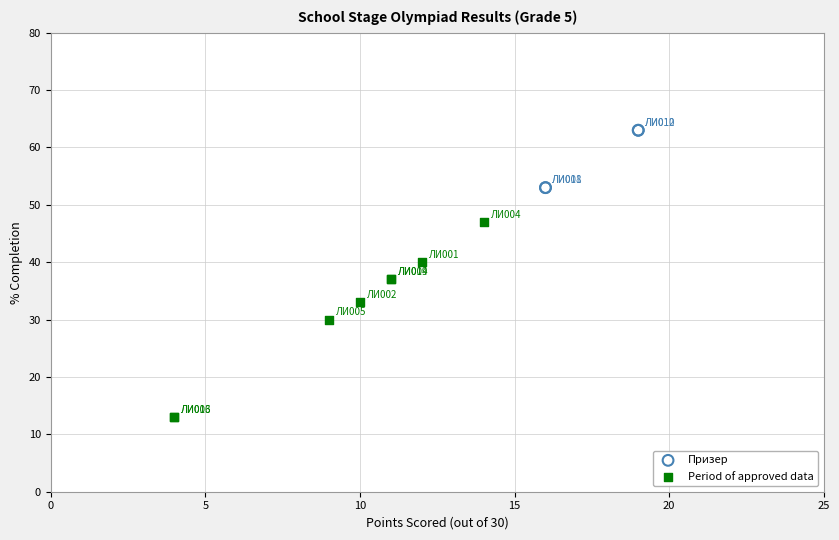

What are all the series names shown in the legend?

Призер, Period of approved data